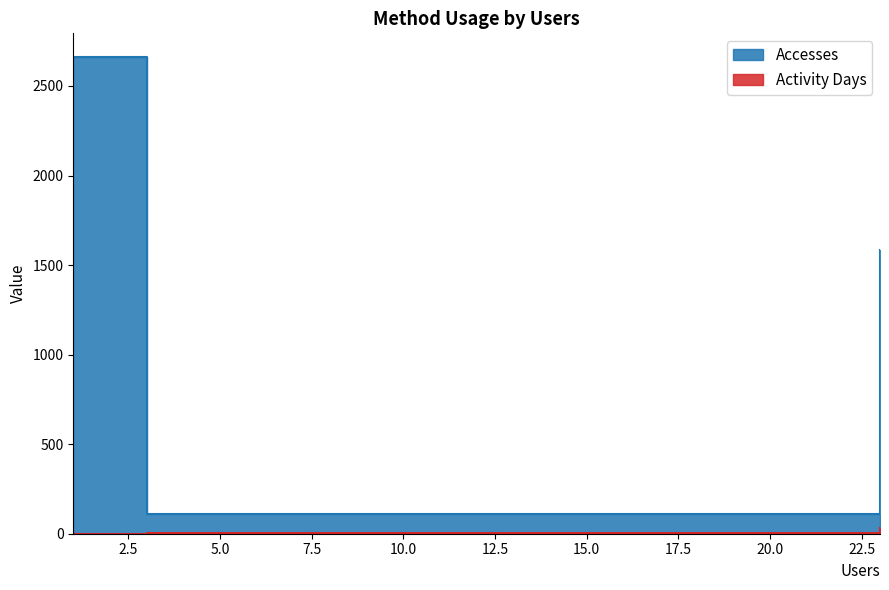

The value of Activity Days at cci-thredds-subset is 6. True or false?

True